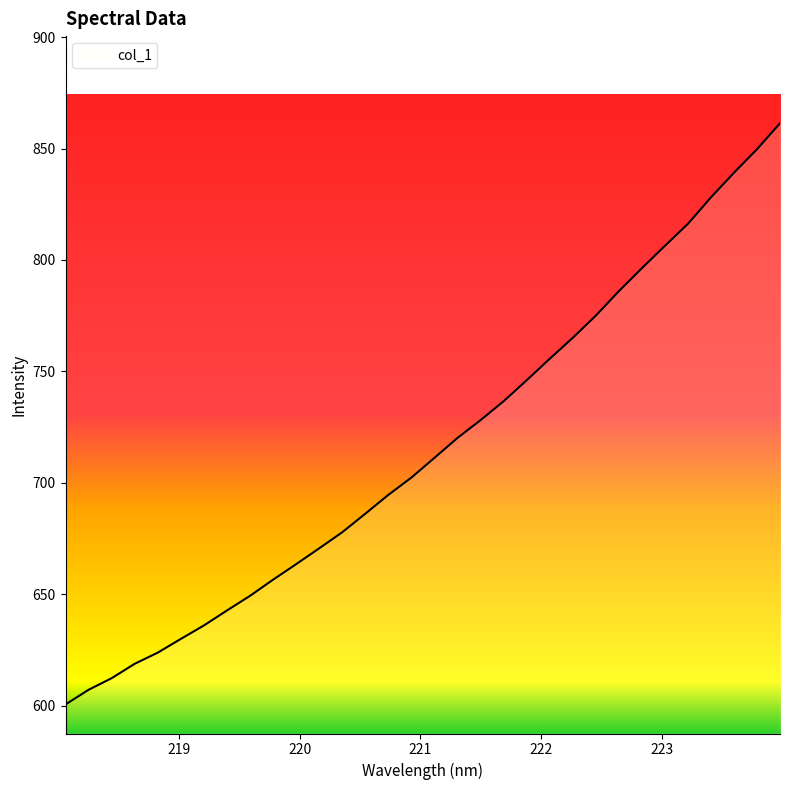

How many series are shown in this chart?

1